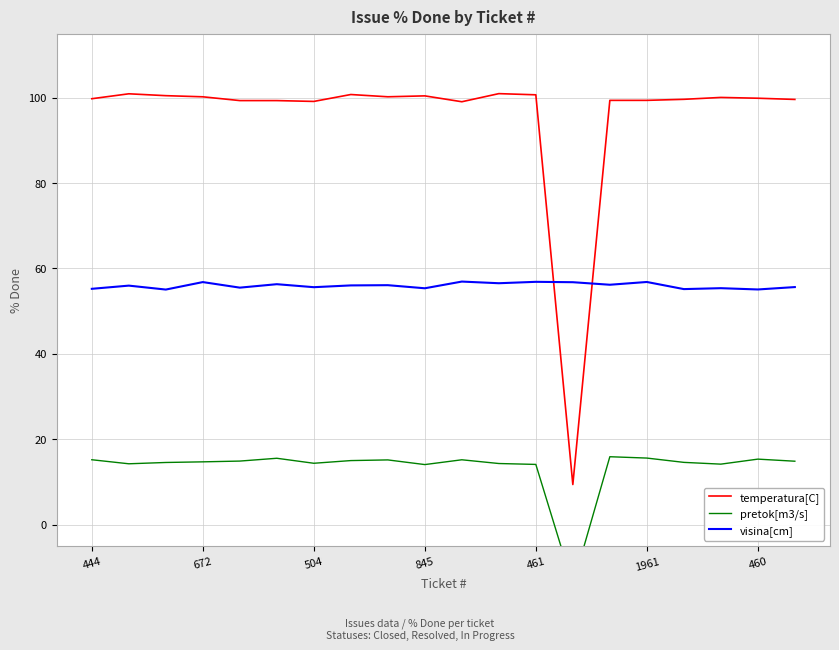

Rank the series by their maximum value, from lowest to highest.

pretok[m3/s], visina[cm], temperatura[C]